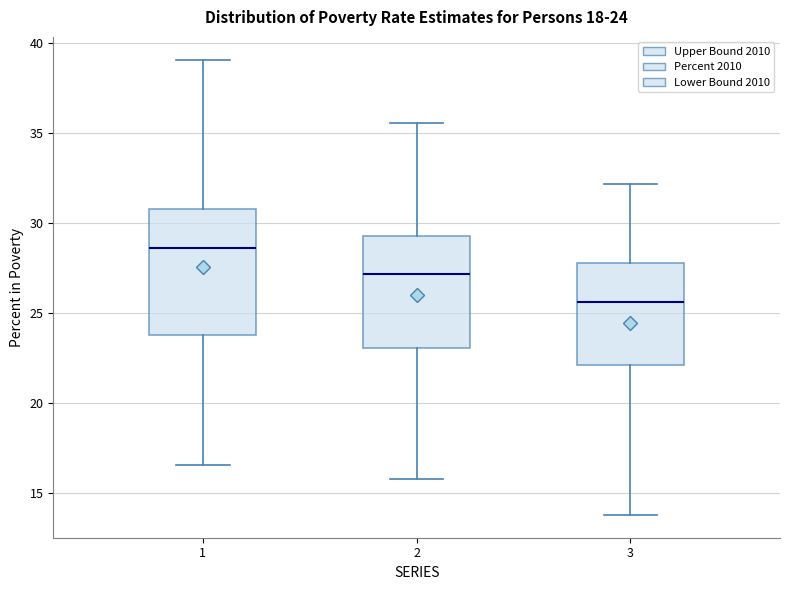

Which box has the highest median line?

1